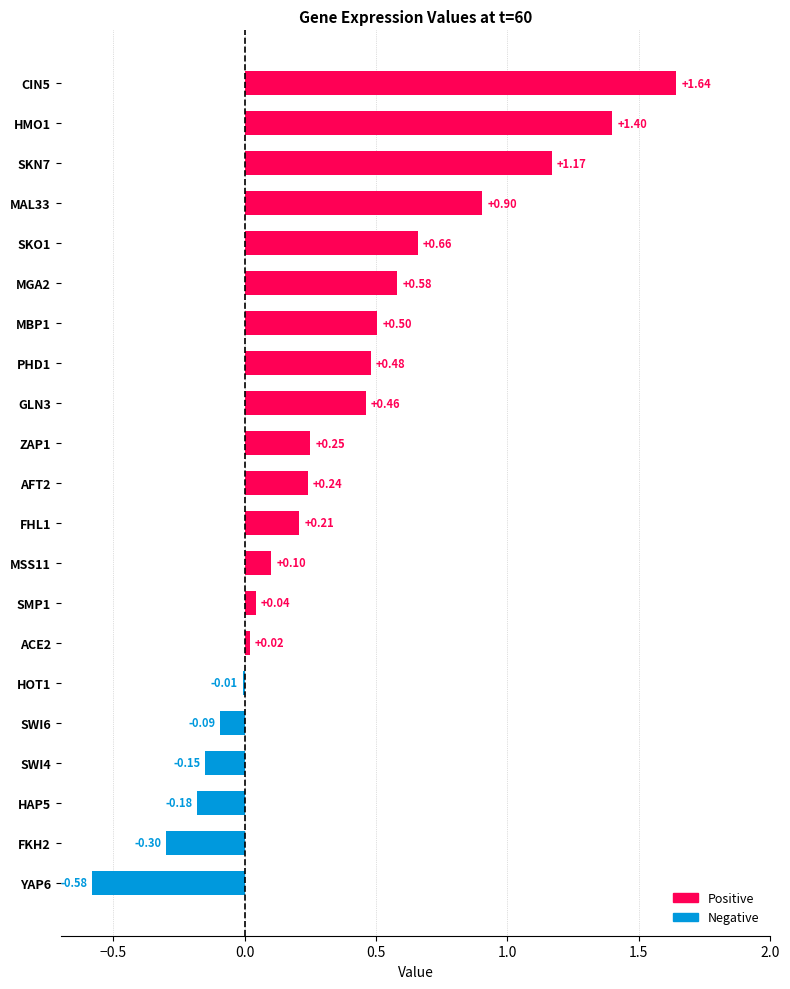

Does the chart contain stacked bars?

No